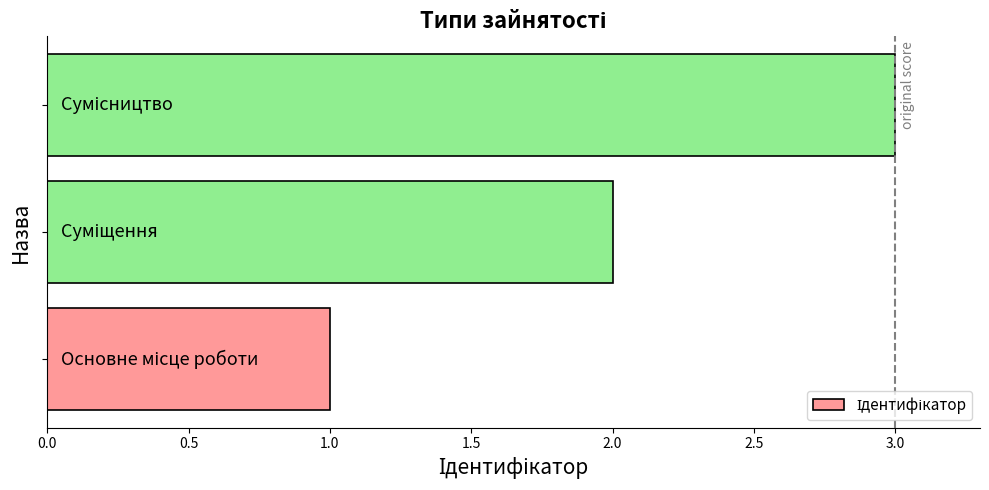

What is the sum of all values?

6